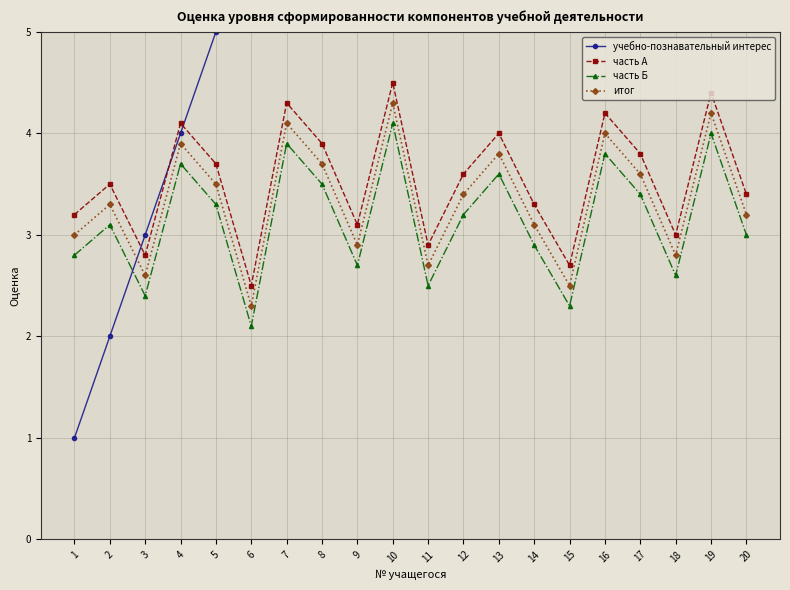

What is the difference between the часть Б values at 1 and 6?

0.7